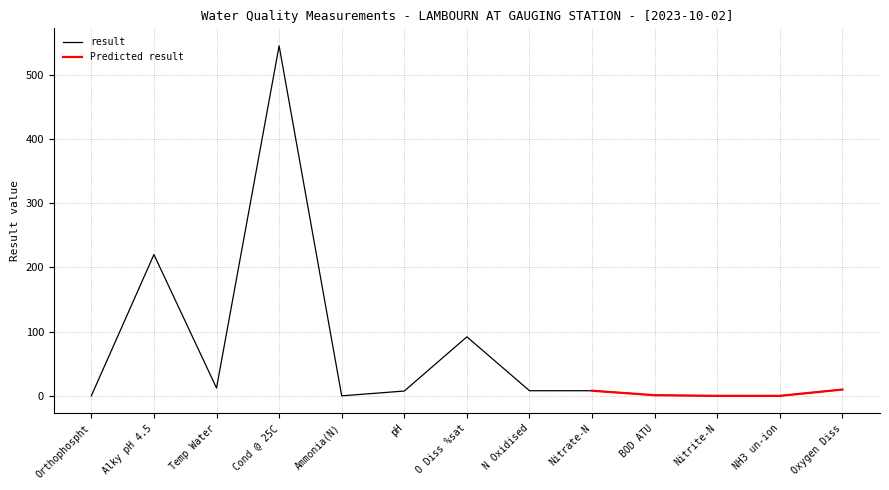

At which category does the chart reach its minimum across all series?

NH3 un-ion